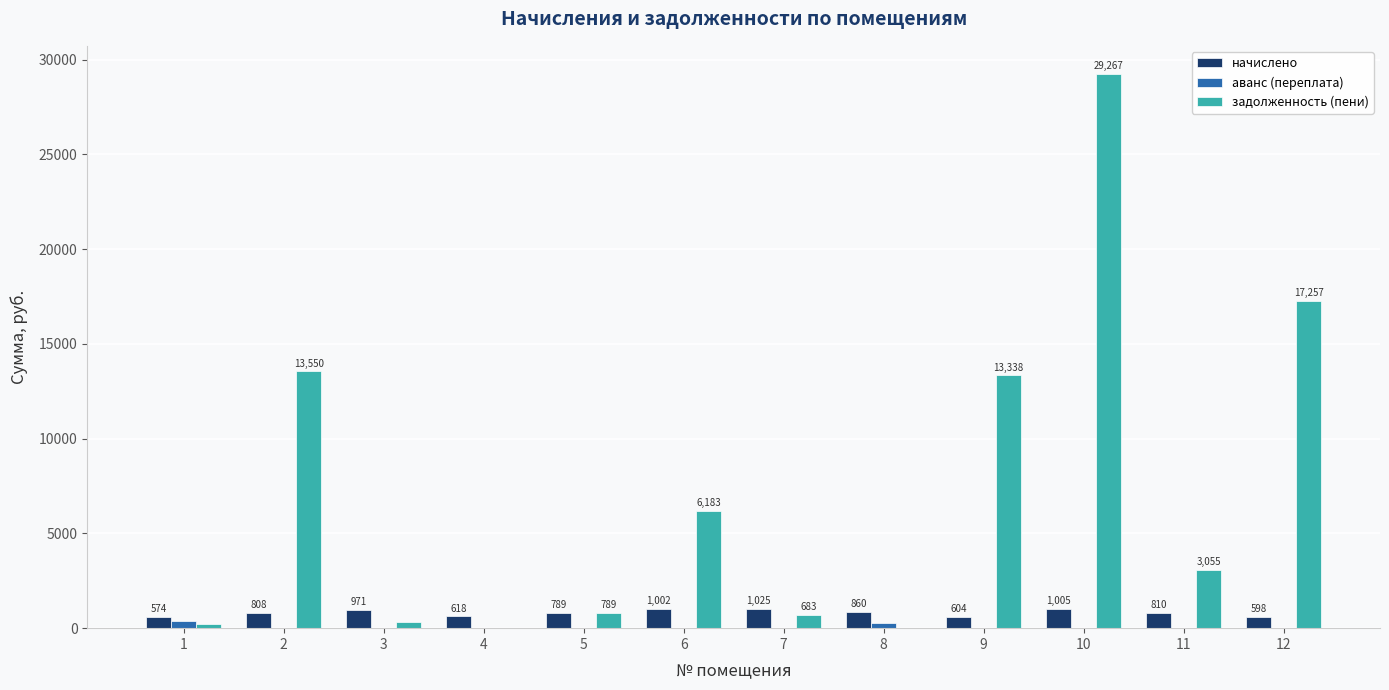

Which series has the widest spread of values?

задолженность (пени)